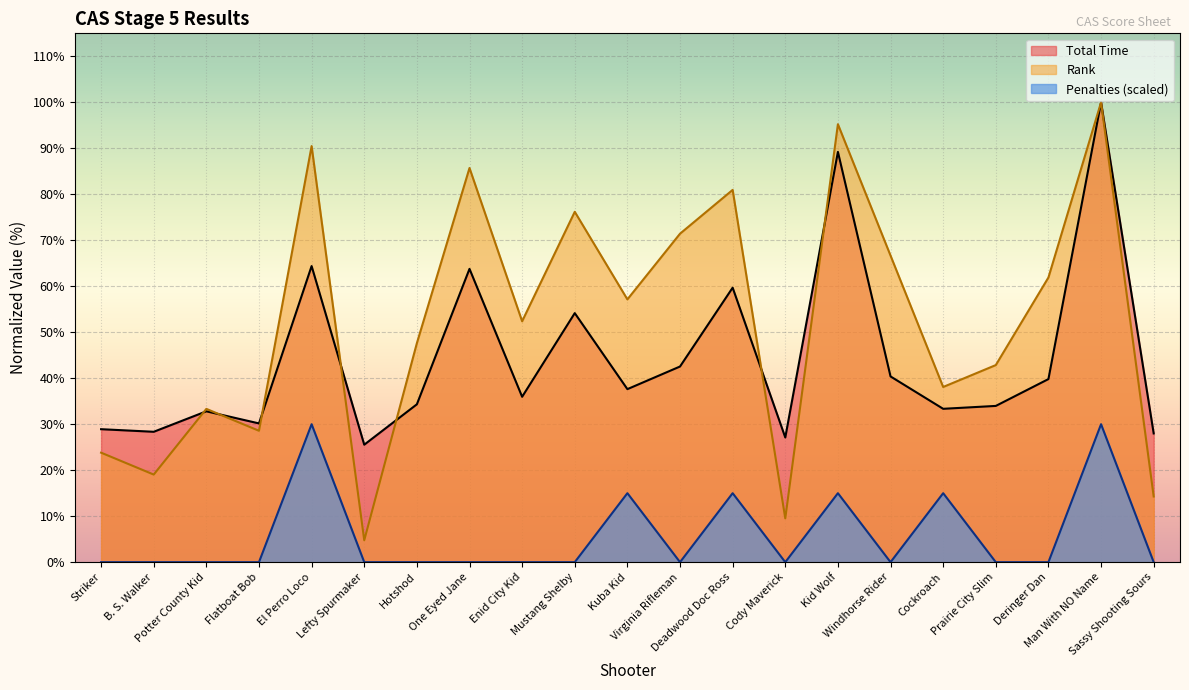

What is the difference between the maximum and minimum values in the Penalties series?

30.0